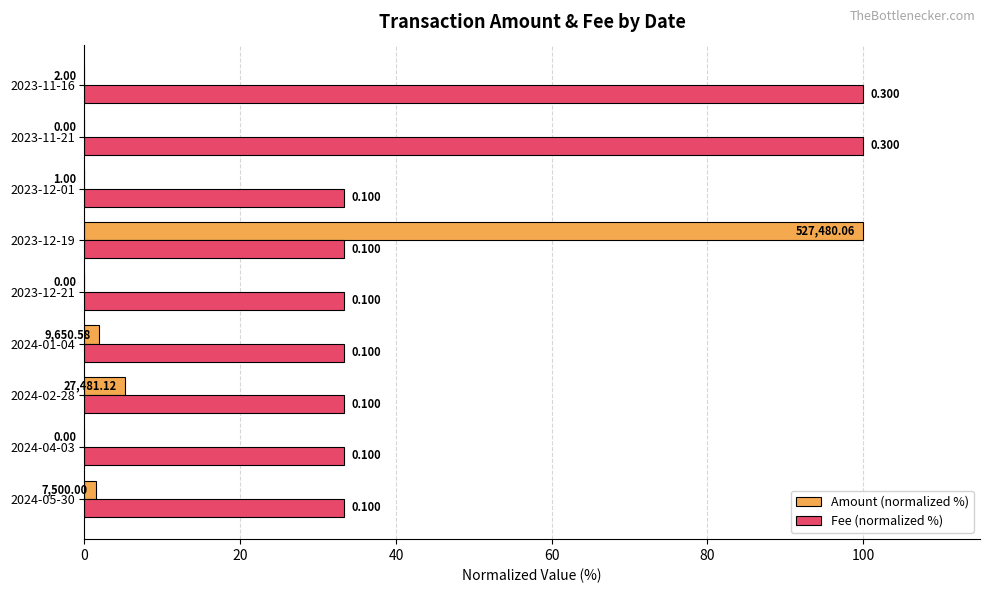

Which series has the largest total across all categories?

Fee (normalized %)